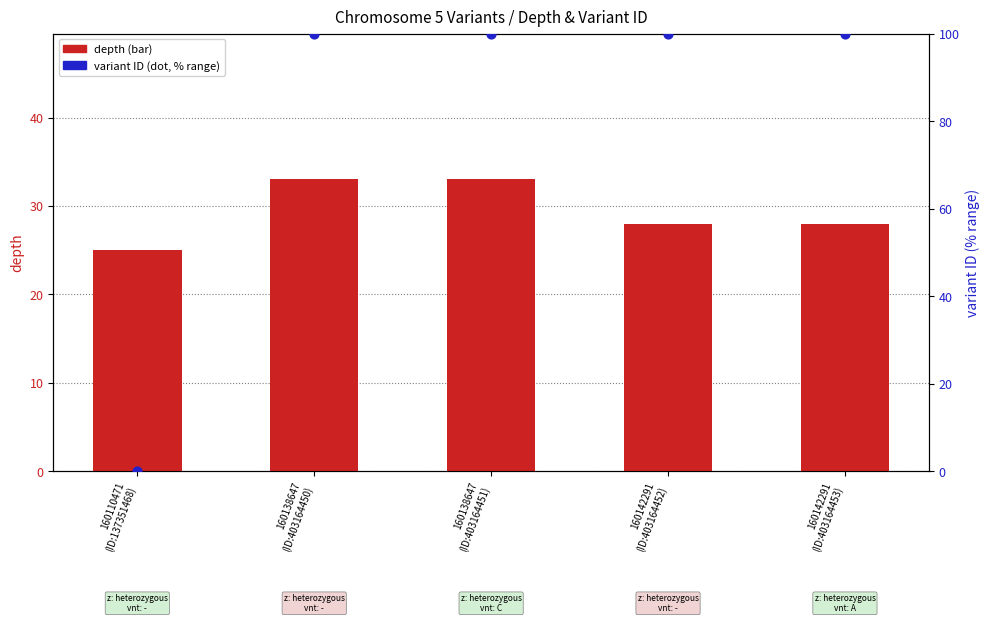

Which series has the largest Y range (max minus min)?

variant ID (normalized)